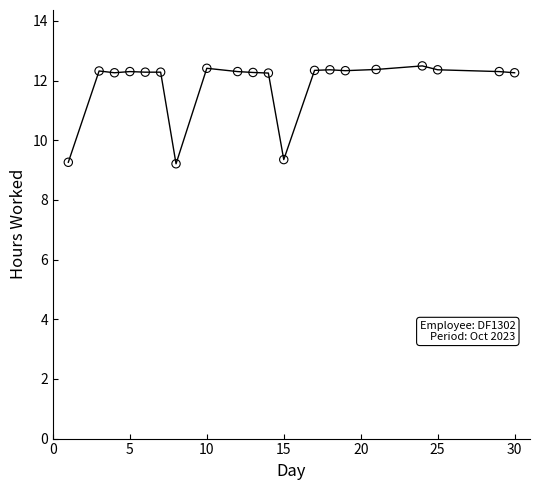

What is the range of X values (max minus min)?

29.0